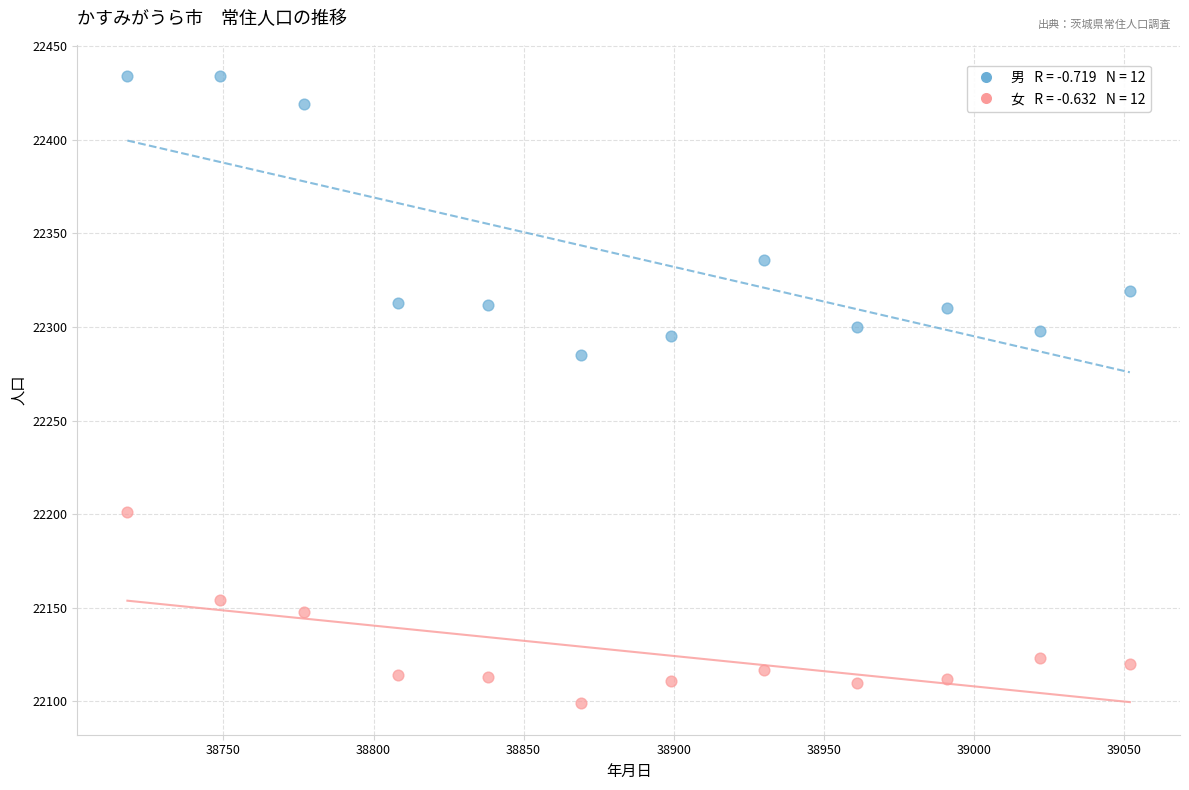

Across all series, what Y value is closest to 22266?

22285